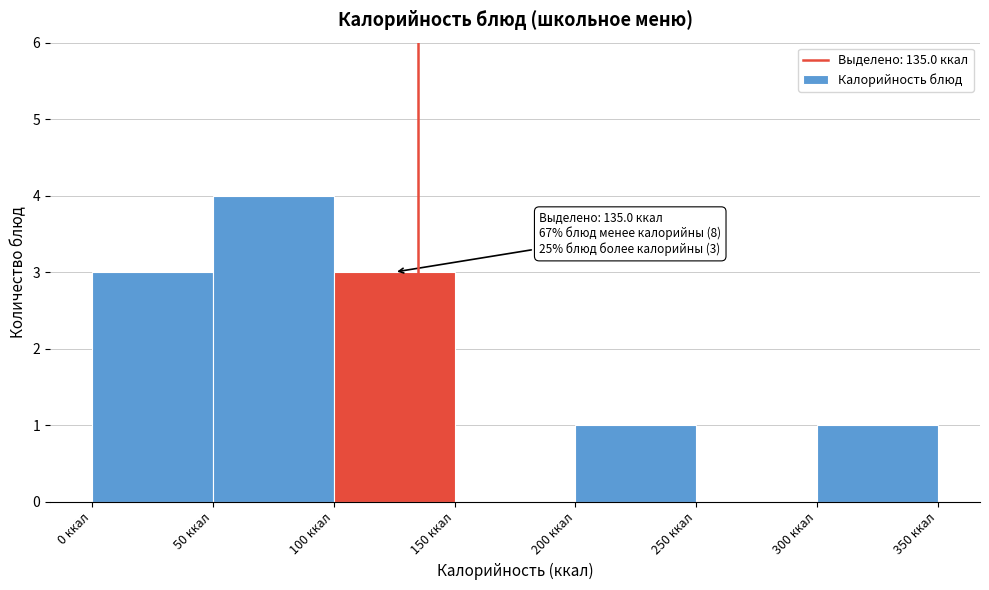

Over which range of the x-axis is the bar tallest?

50 to 100